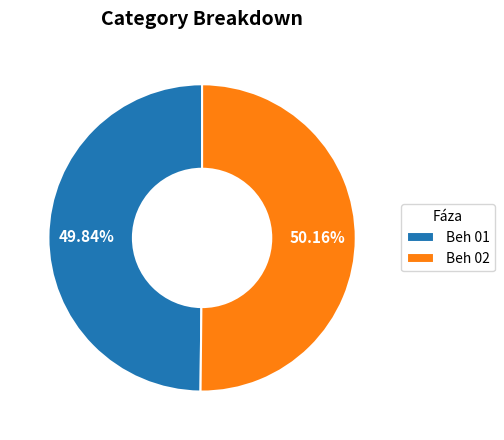

To the nearest percent, what is the combined percentage of Beh 01 and Beh 02?

100%